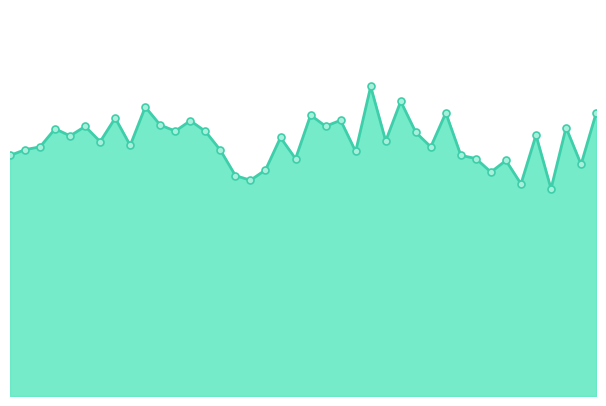

Where is the first local maximum?

00:08